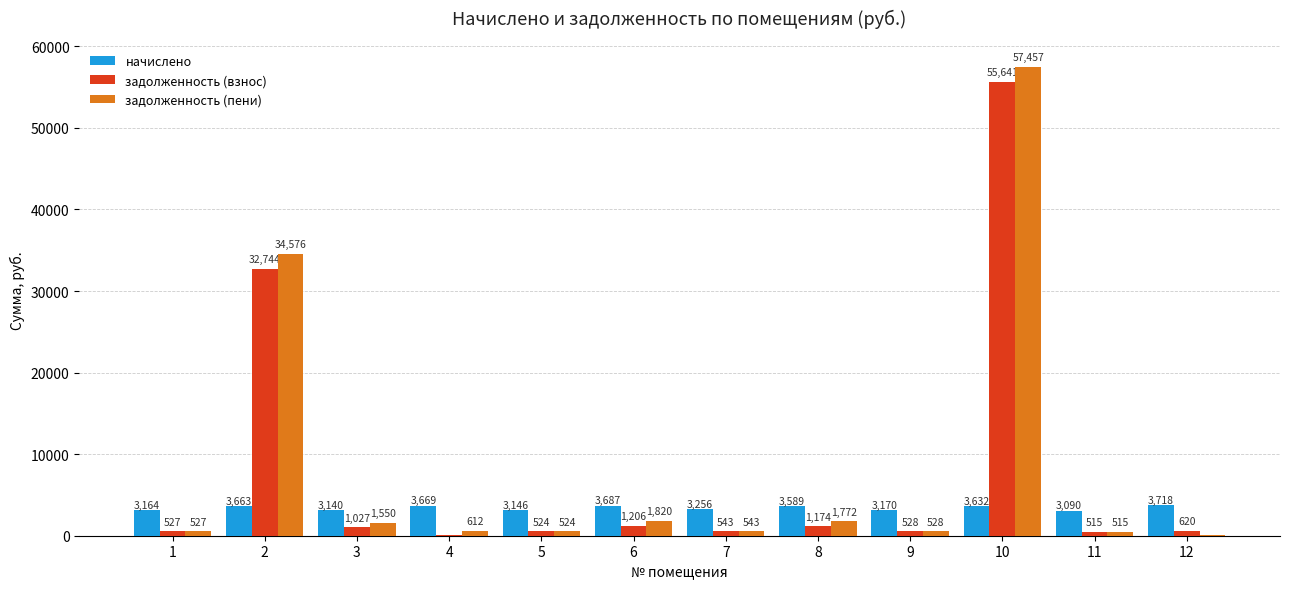

What is the approximate value of начислено at 8?

3589.0